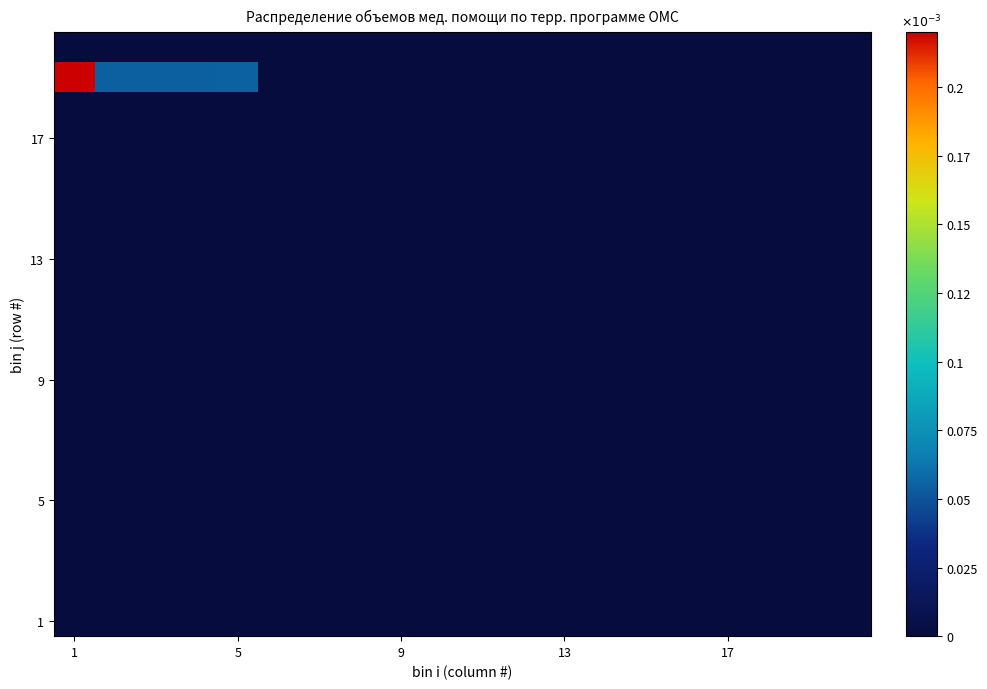

At how many categories does at least one series exceed 0?

5